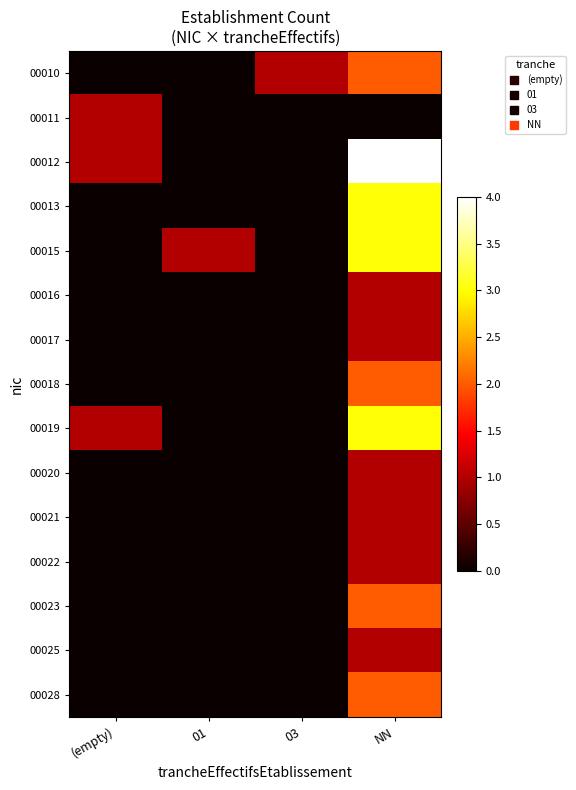

Reading left to right, transcribe all the data shown in this chart.

00010: (empty)=0	01=0	03=1	NN=2
00011: (empty)=1	01=0	03=0	NN=0
00012: (empty)=1	01=0	03=0	NN=4
00013: (empty)=0	01=0	03=0	NN=3
00015: (empty)=0	01=1	03=0	NN=3
00016: (empty)=0	01=0	03=0	NN=1
00017: (empty)=0	01=0	03=0	NN=1
00018: (empty)=0	01=0	03=0	NN=2
00019: (empty)=1	01=0	03=0	NN=3
00020: (empty)=0	01=0	03=0	NN=1
00021: (empty)=0	01=0	03=0	NN=1
00022: (empty)=0	01=0	03=0	NN=1
00023: (empty)=0	01=0	03=0	NN=2
00025: (empty)=0	01=0	03=0	NN=1
00028: (empty)=0	01=0	03=0	NN=2